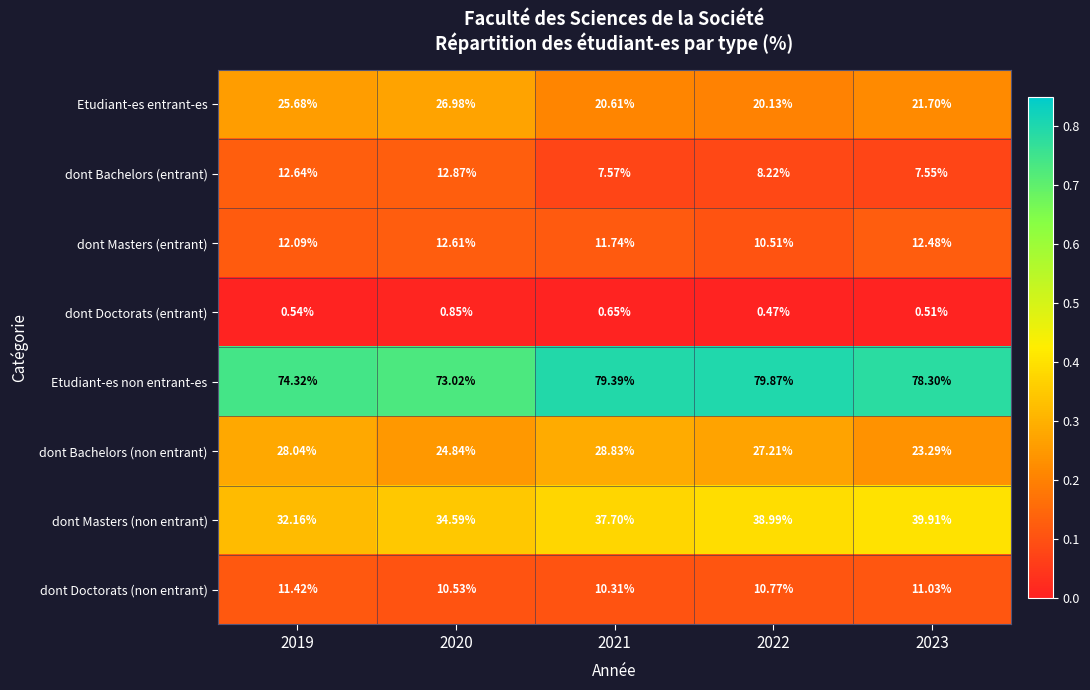

Is the value of dont Bachelors (non entrant) at 2019 greater than the value of Etudiant-es non entrant-es at 2021?

No